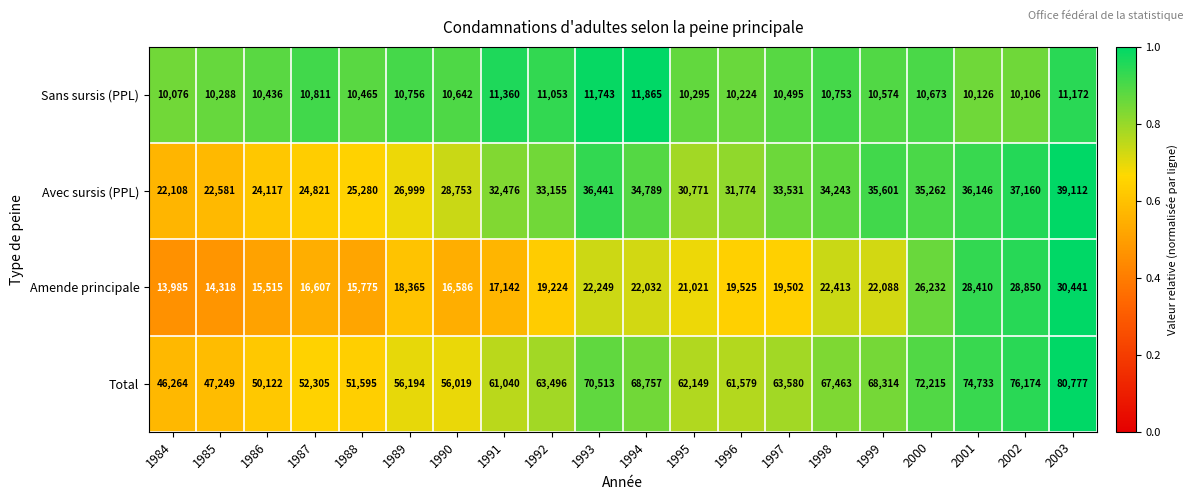

What is the maximum value shown in the chart?

80777